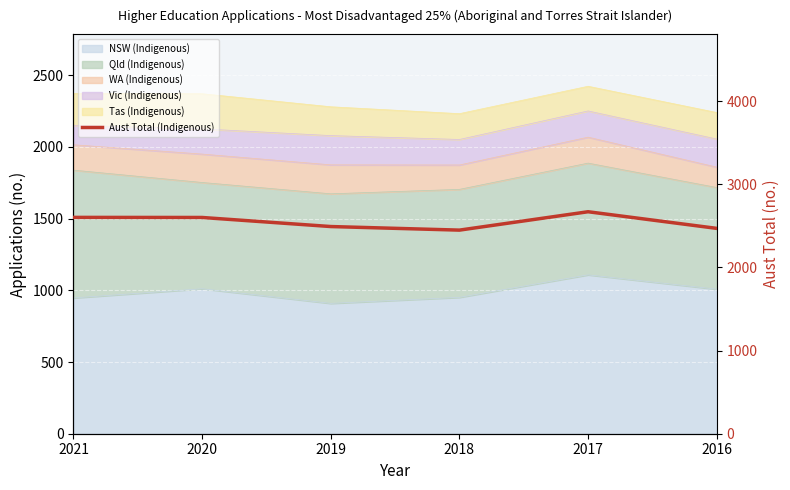

What is the value of the 1st point from the left?

2601